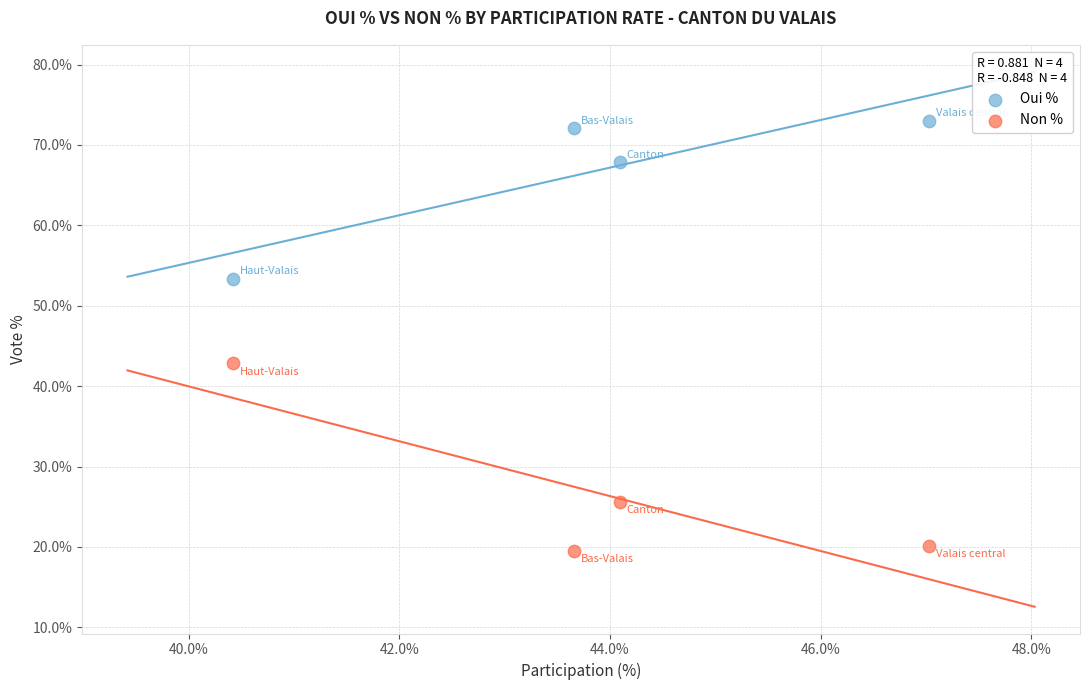

Across all series, what Y value is closest to 46?

42.8